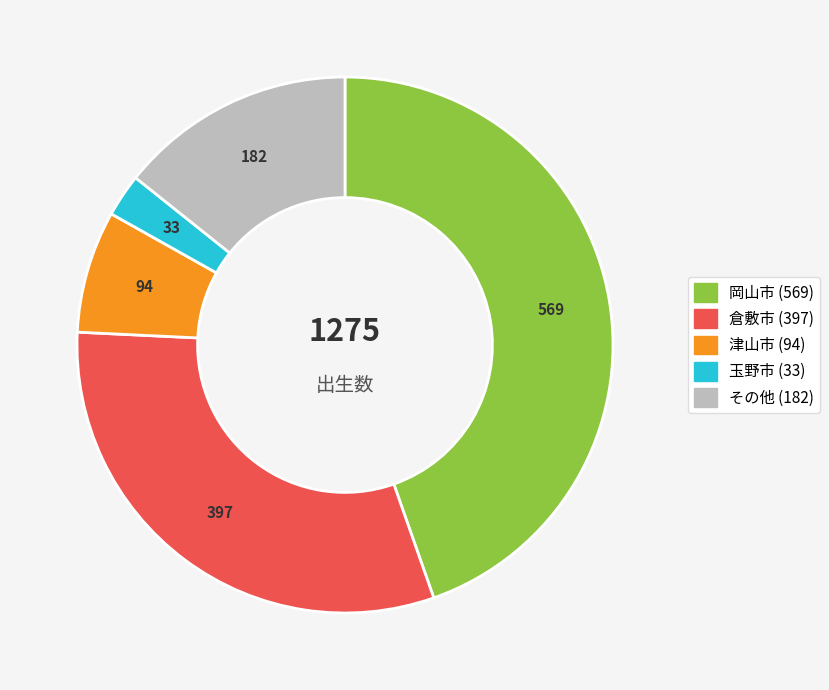

Is there any slice that represents more than half of the pie?

No